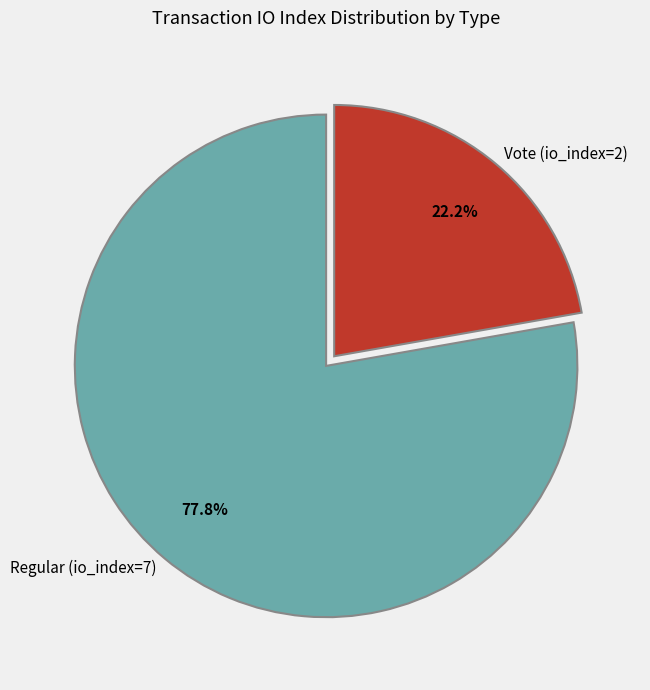

Count the number of slices in the pie.

2